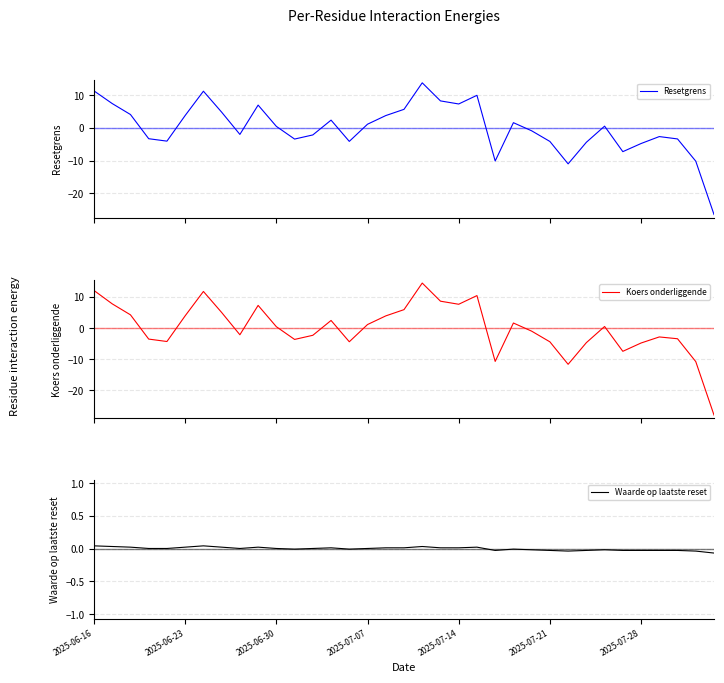

How many times do Koers onderliggende and Waarde op laatste reset cross each other?

13